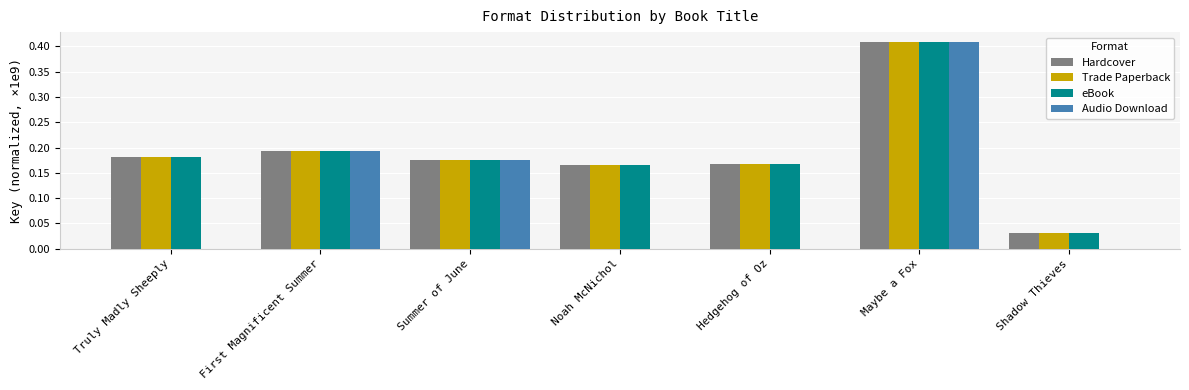

Which label corresponds to the largest value in the chart?

Maybe a Fox